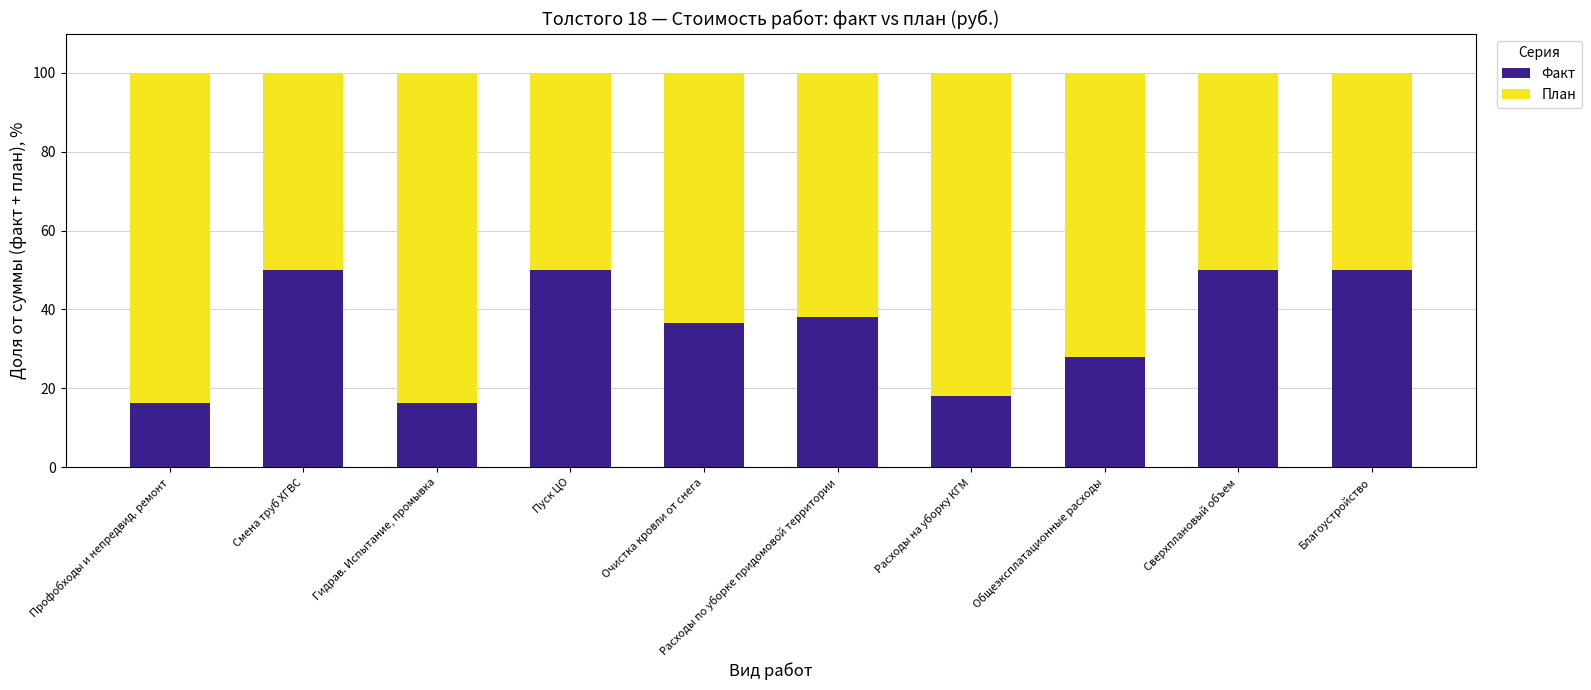

What is the highest value of the Факт series?

50.0